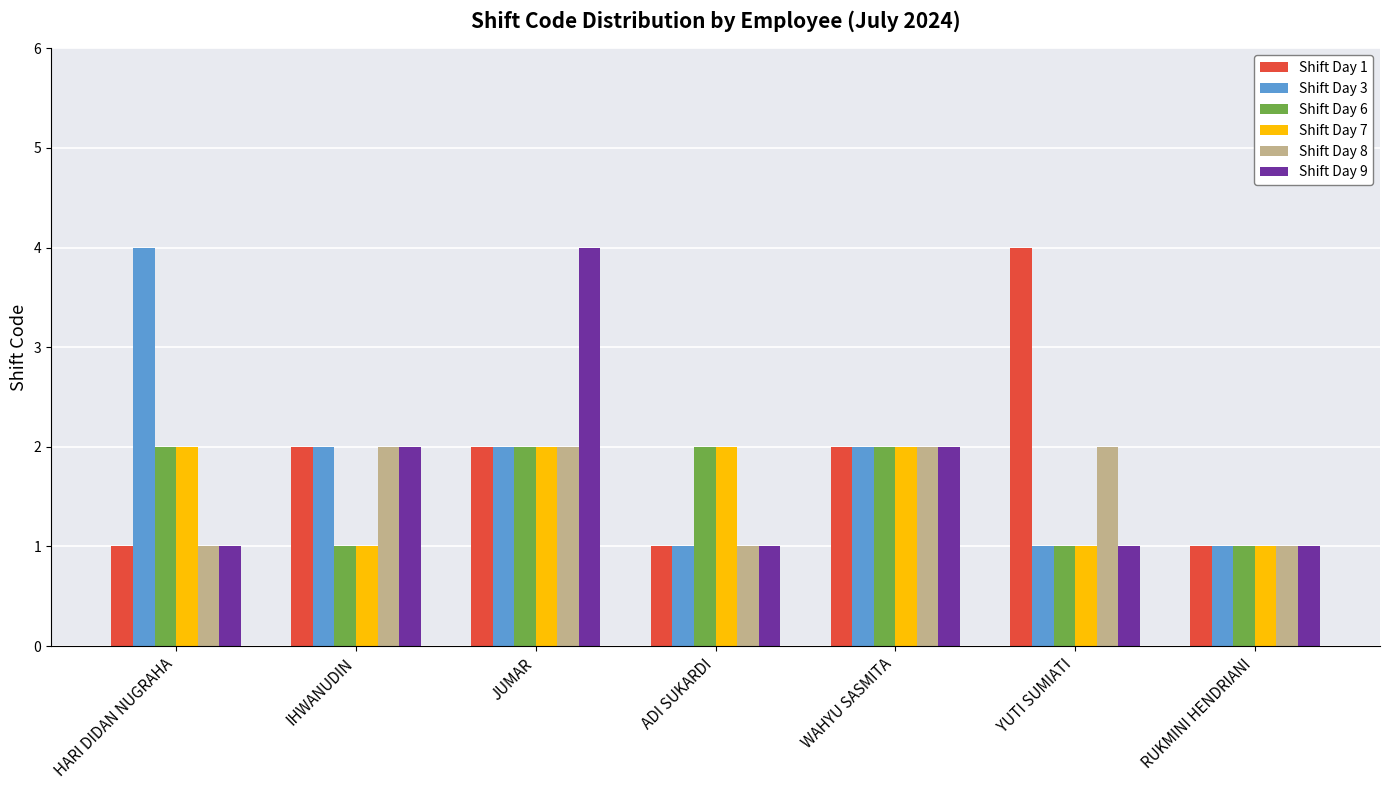

What are all the series names shown in the legend?

Shift Day 1, Shift Day 3, Shift Day 6, Shift Day 7, Shift Day 8, Shift Day 9